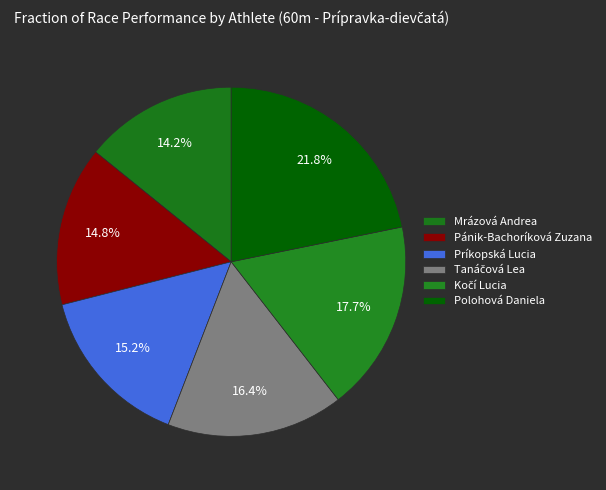

The Mrázová Andrea slice represents 7% of the pie. True or false?

False